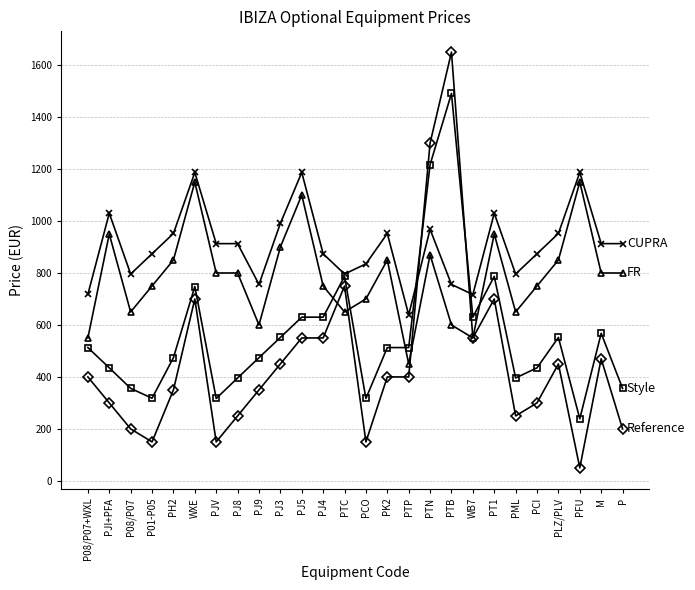

What is the label of the 14th point from the left?

PCO